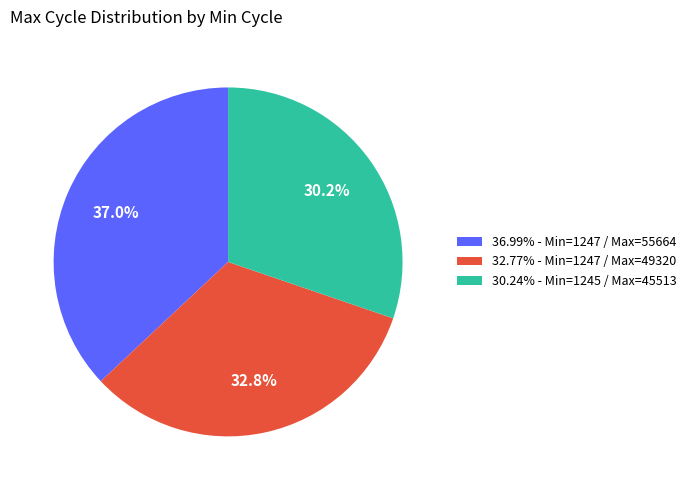

Does any single category account for the majority?

No